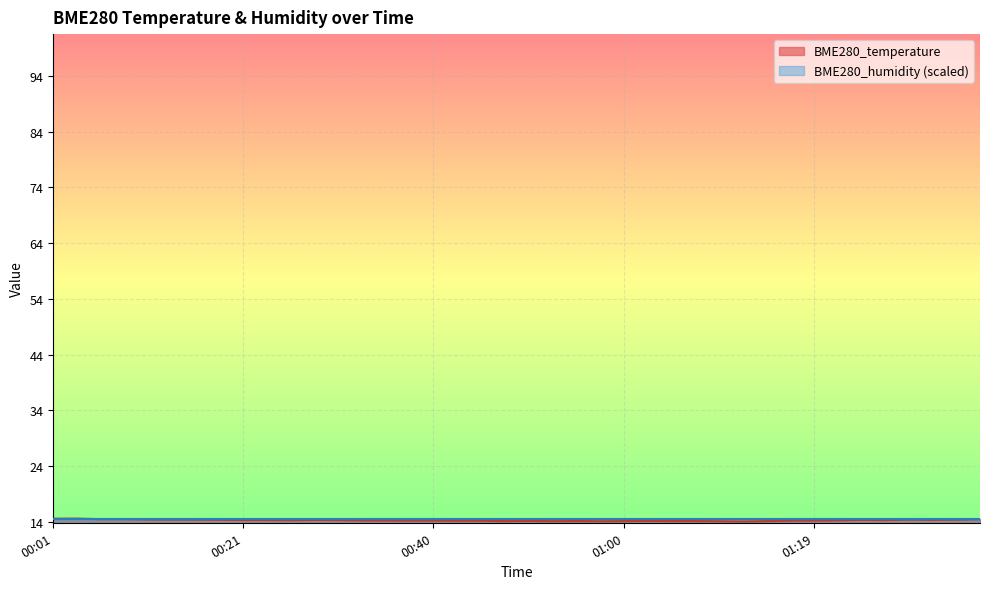

Reading right to left, list all the values displayed in this chart.

01:36=14.4	01:34=14.4	01:31=14.3	01:29=14.4	01:27=14.3	01:24=14.3	01:22=14.2	01:19=14.2	01:17=14.2	01:14=14.1	01:12=14.0	01:09=14.1	01:07=14.1	01:04=14.1	01:02=14.1	01:00=14.1	00:57=14.1	00:55=14.1	00:52=14.1	00:50=14.1	00:47=14.1	00:45=14.2	00:43=14.2	00:40=14.2	00:38=14.2	00:35=14.2	00:33=14.2	00:31=14.3	00:28=14.3	00:26=14.3	00:23=14.3	00:21=14.3	00:18=14.3	00:16=14.4	00:14=14.4	00:11=14.4	00:09=14.4	00:06=14.4	00:04=14.6	00:01=14.5